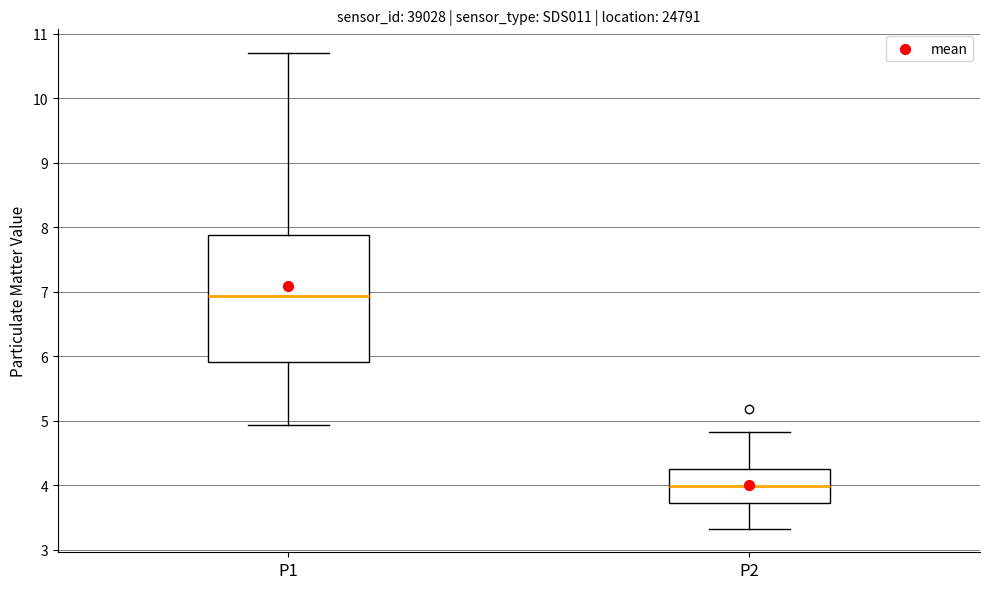

Reading left to right, read every box against the y-axis: the position of its median line, the range the box covers, and the ends of its whiskers. The values are not printed on the chart, so give them approximately, as read against the axis.

P1: median 6.9, box 5.9 to 7.9, whiskers 4.9 to 10.7
P2: median 4.0, box 3.7 to 4.3, whiskers 3.3 to 4.8